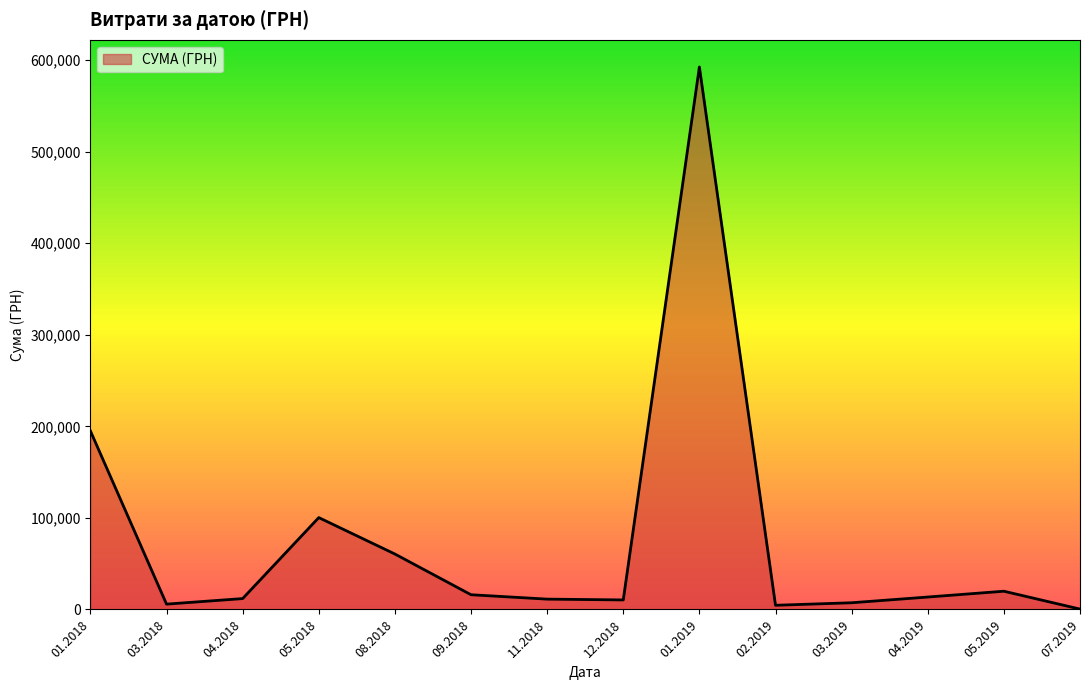

What is the difference between the maximum and minimum values?

592171.1